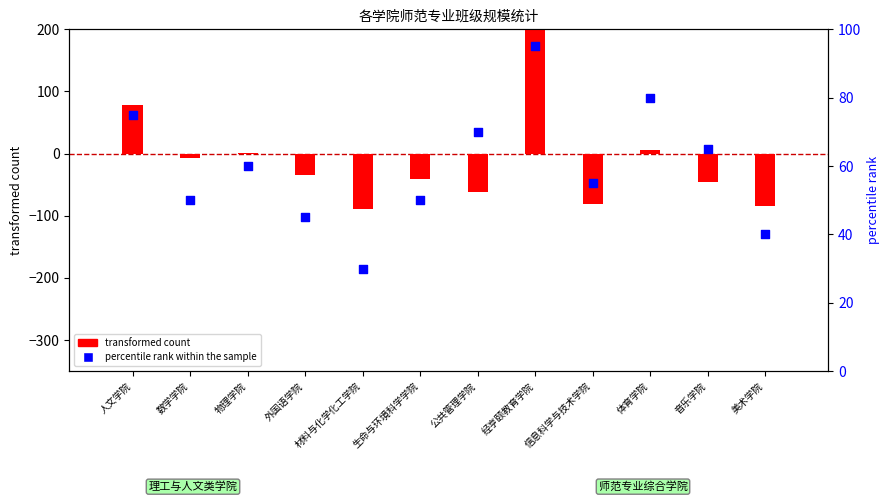

Which series reaches the minimum Y coordinate?

transformed count